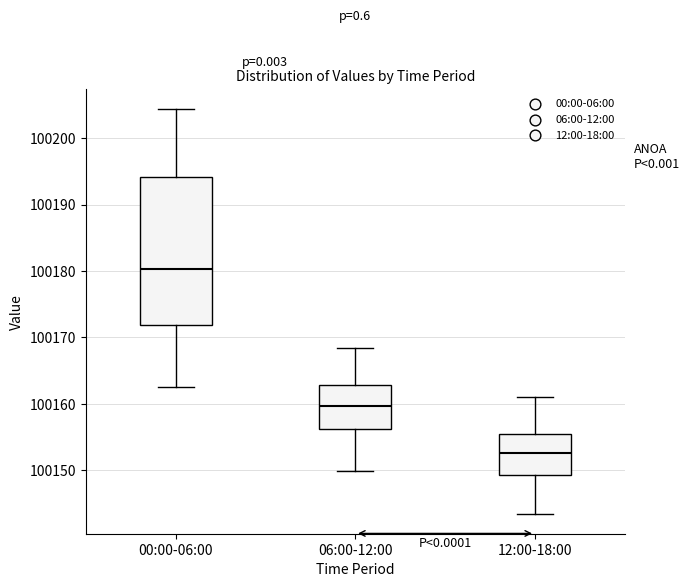

Where does the upper whisker of the box for 06:00-12:00 end on the y-axis? The values are not printed on the chart, so give them approximately, as read against the axis.

100168